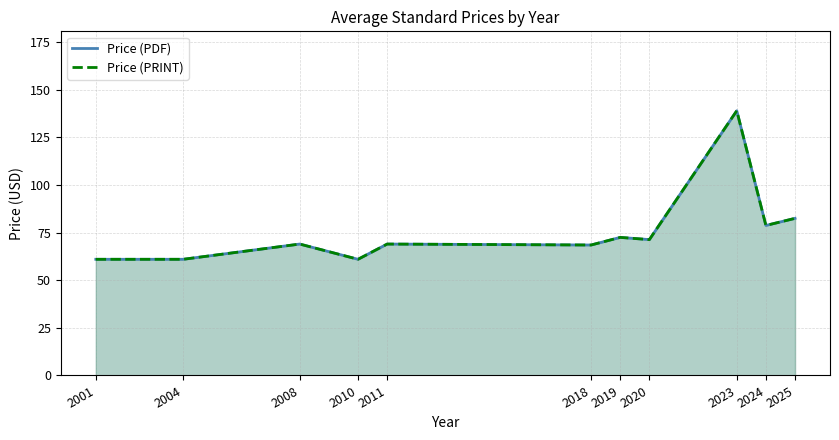

Count the number of data series in this chart.

2